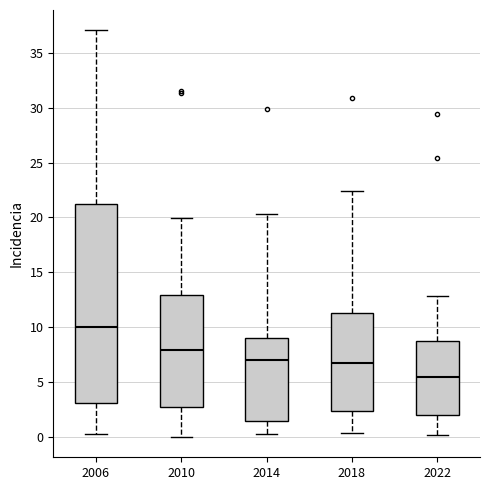

Reading left to right, read every box against the y-axis: the position of its median line, the range the box covers, and the ends of its whiskers. The values are not printed on the chart, so give them approximately, as read against the axis.

2006: median 10.0, box 3.0 to 21.5, whiskers 0.5 to 37.0
2010: median 8.0, box 2.5 to 13.0, whiskers 0.0 to 20.0
2014: median 7.0, box 1.5 to 9.0, whiskers 0.5 to 20.5
2018: median 6.5, box 2.5 to 11.5, whiskers 0.5 to 22.5
2022: median 5.5, box 2.0 to 9.0, whiskers 0.0 to 13.0